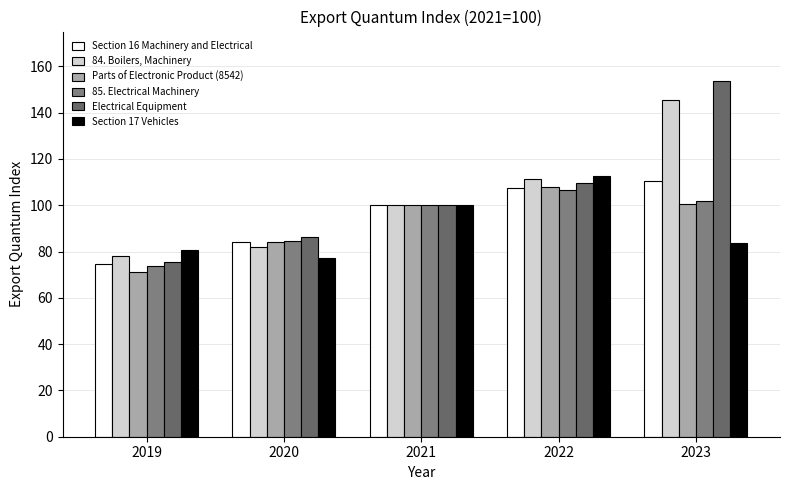

What is the value of the Section 16 Machinery and Electrical bar at the 1st from the left?

74.6